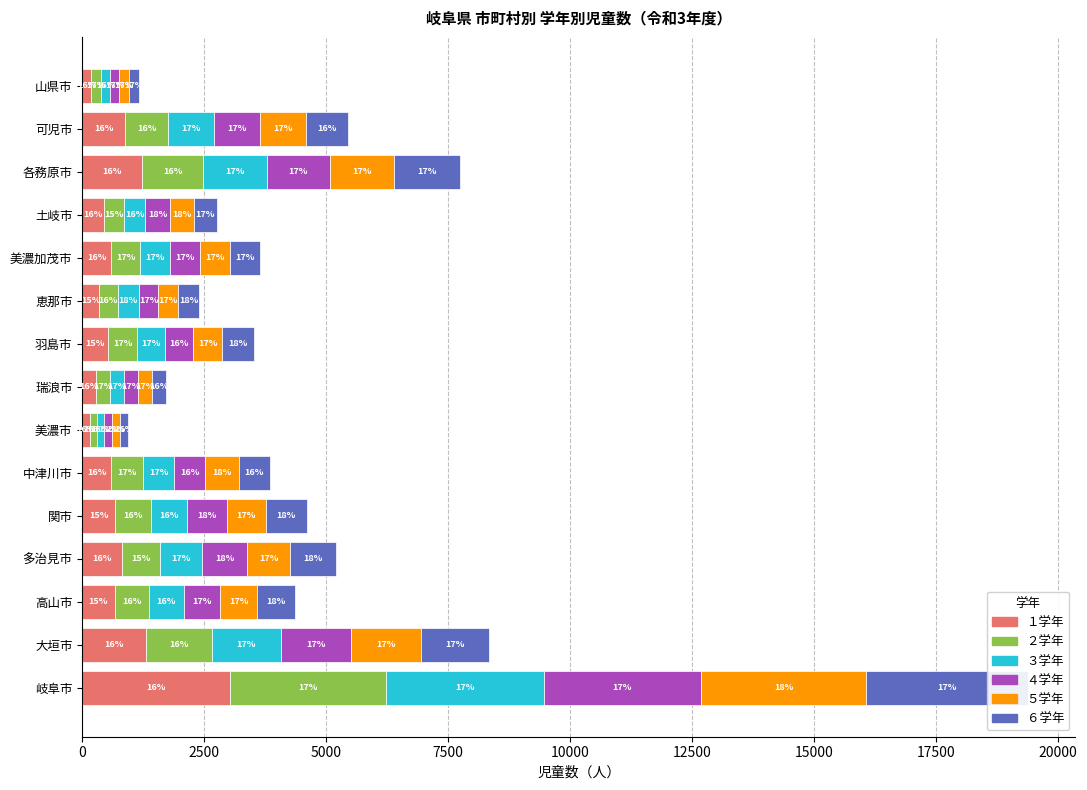

How many data points does each series have?

15